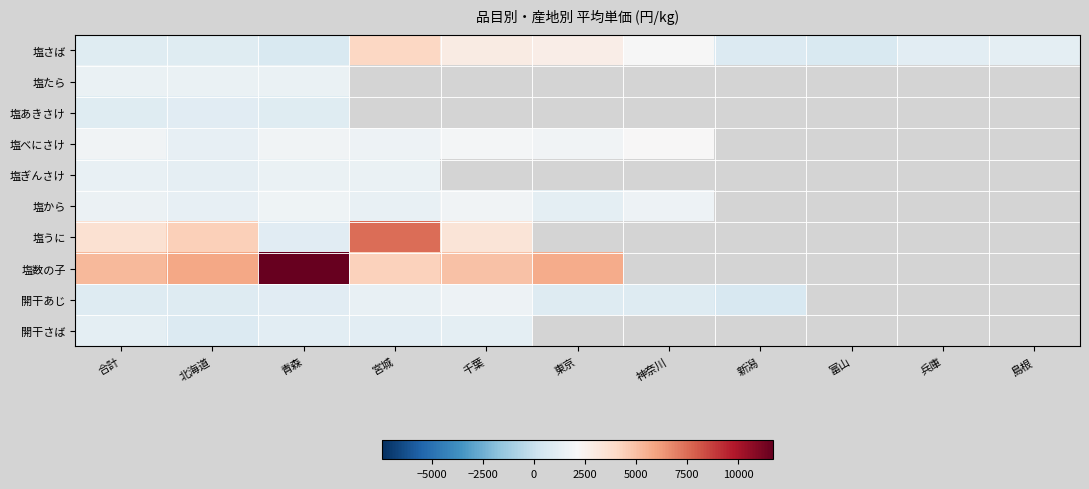

At how many categories does at least one series exceed 6101?

2